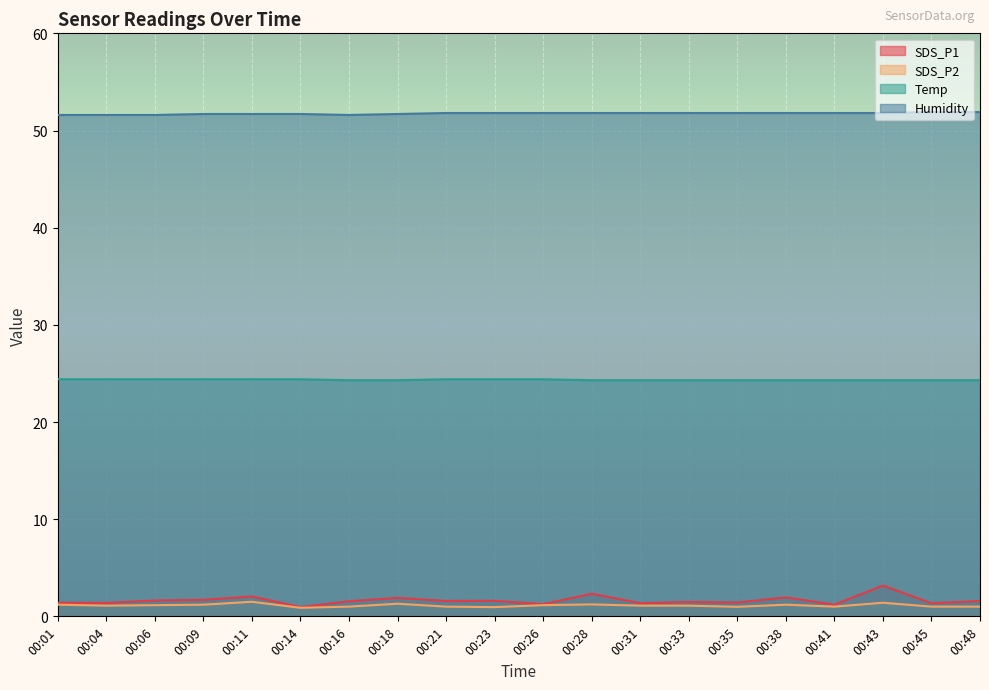

What is the smallest value displayed?

0.9